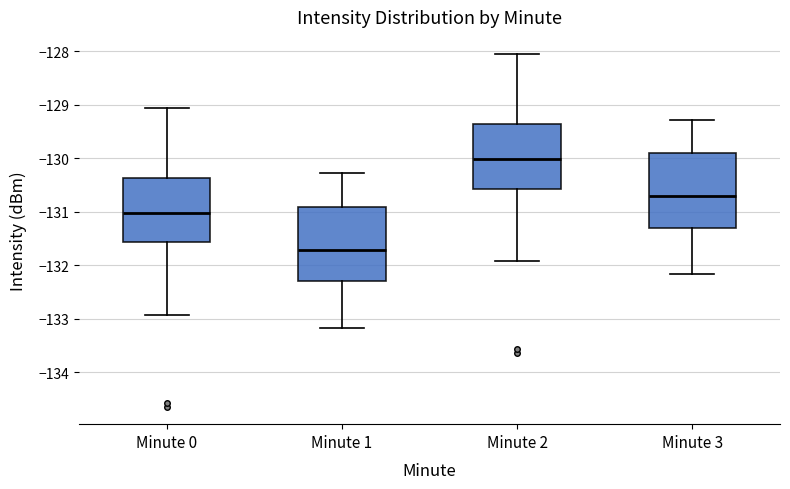

Reading left to right, read every box against the y-axis: the position of its median line, the range the box covers, and the ends of its whiskers. The values are not printed on the chart, so give them approximately, as read against the axis.

Minute 0: median -131.0, box -131.6 to -130.4, whiskers -132.9 to -129.1
Minute 1: median -131.7, box -132.3 to -130.9, whiskers -133.2 to -130.3
Minute 2: median -130.0, box -130.6 to -129.4, whiskers -131.9 to -128.1
Minute 3: median -130.7, box -131.3 to -129.9, whiskers -132.2 to -129.3